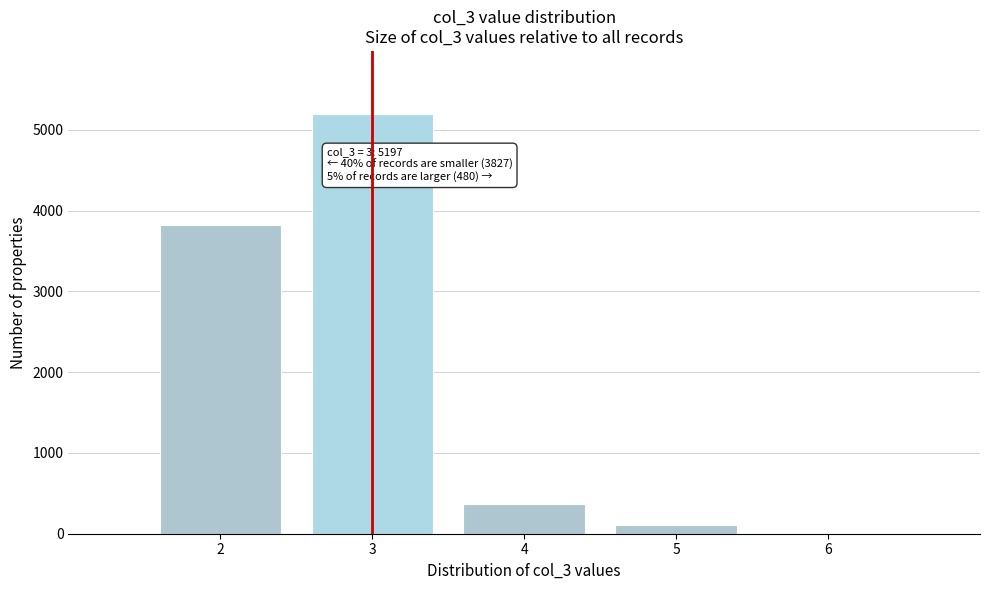

Which range on the x-axis has the tallest bar?

2.5 to 3.5